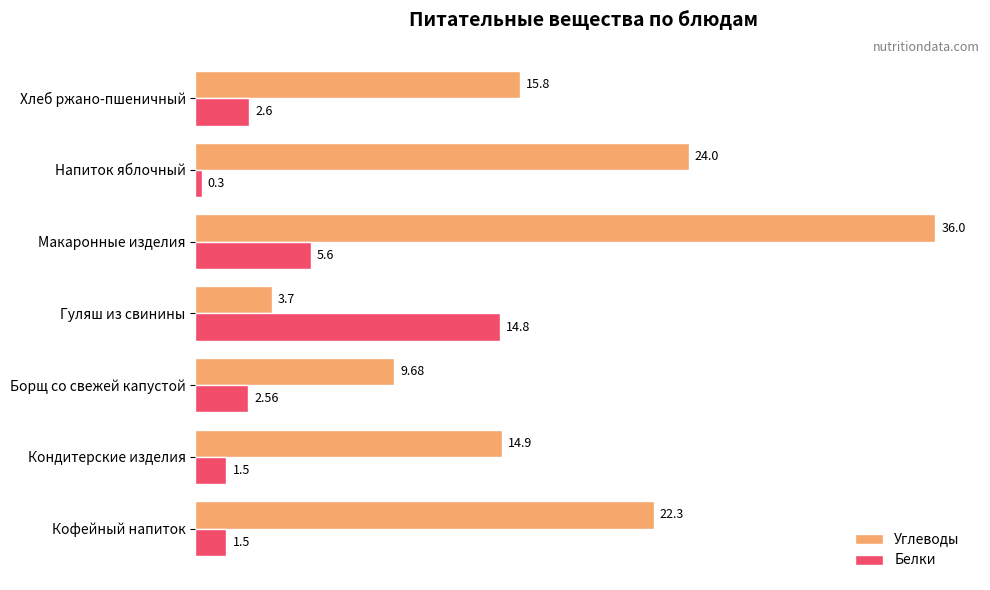

At how many categories does at least one series exceed 13?

6